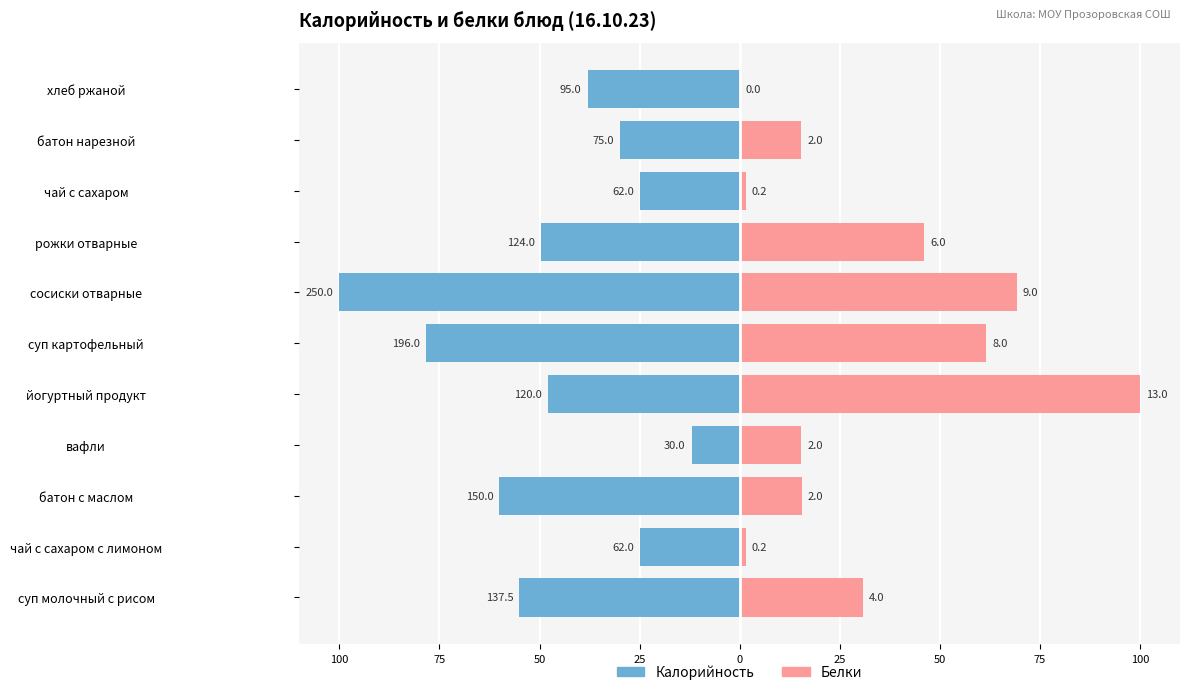

Is it true that Калорийность equals -20.8 at вафли?

False